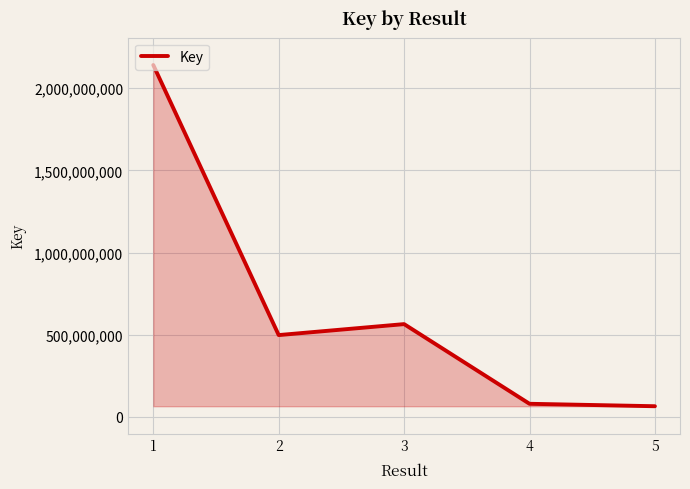

The value at 3 is 564240267. True or false?

True